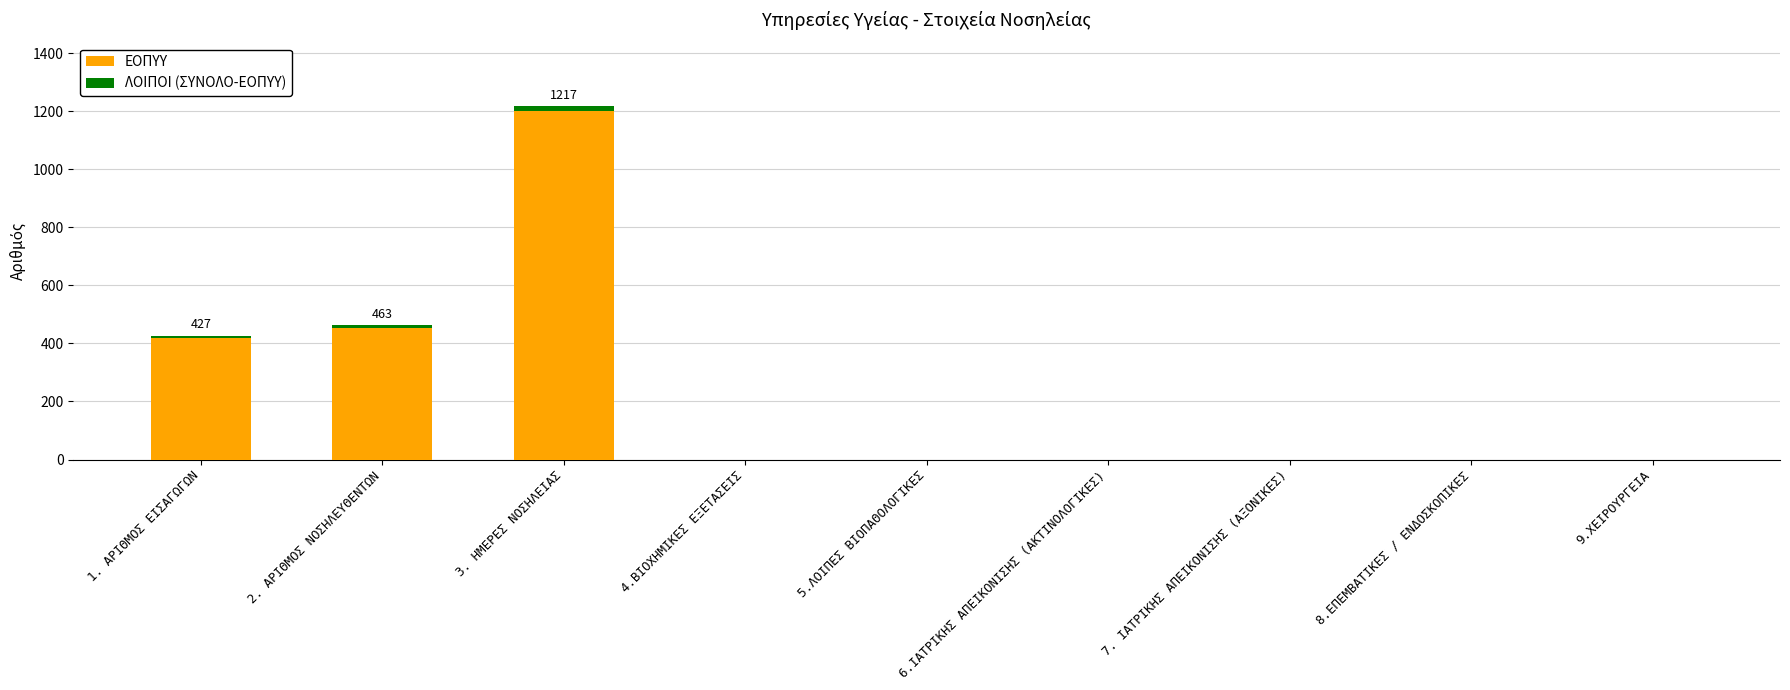

Are the bars horizontal?

No